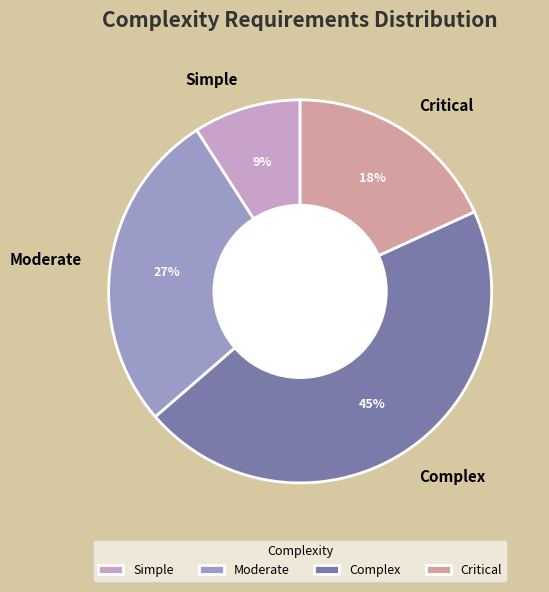

To the nearest percent, what is the difference between the Moderate and Simple slice percentages?

18%